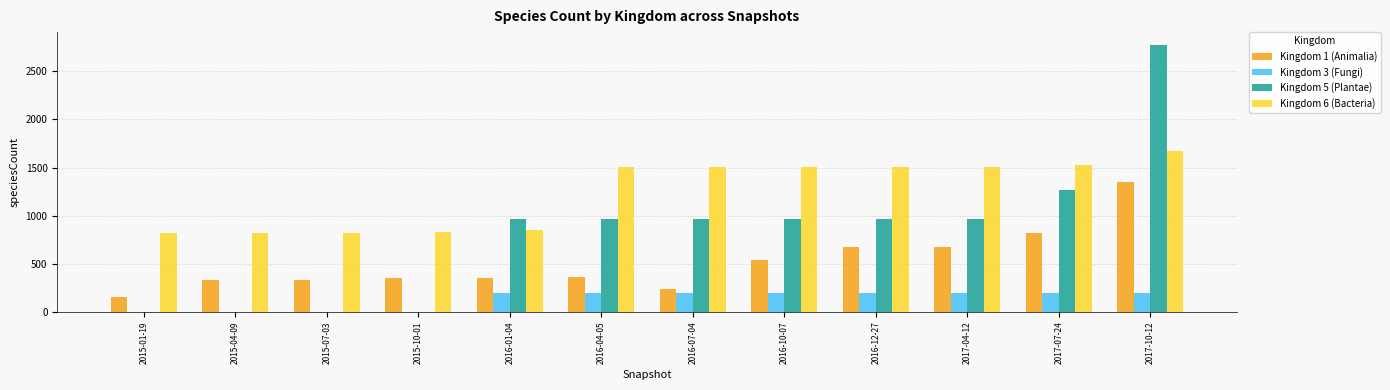

Between 2015-04-09 and 2016-04-05, which series saw the biggest shift?

Kingdom 5 (Plantae)